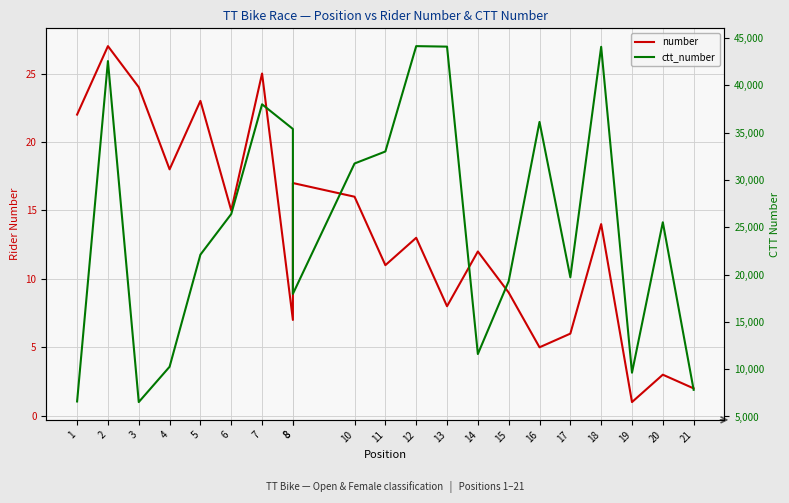

List the series in order of their peak value, highest first.

ctt_number, number